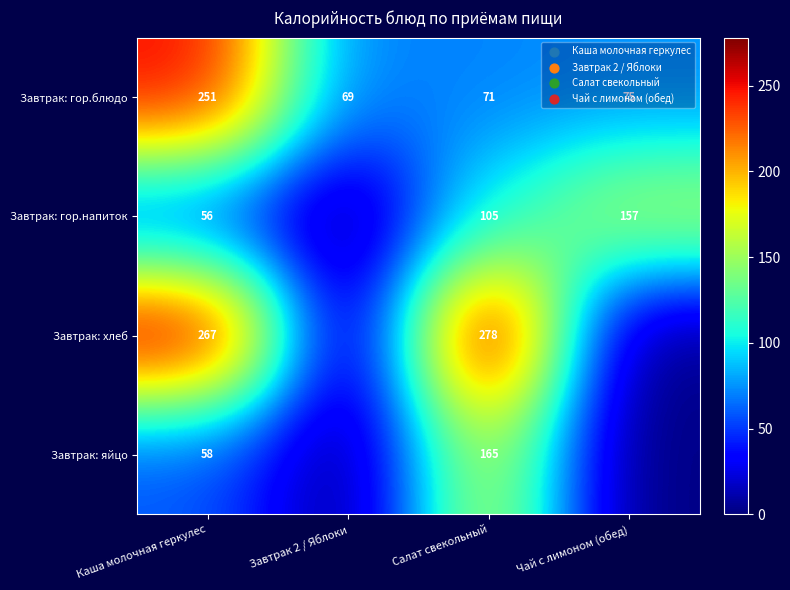

At which category does the chart reach its peak across all series?

Салат свекольный